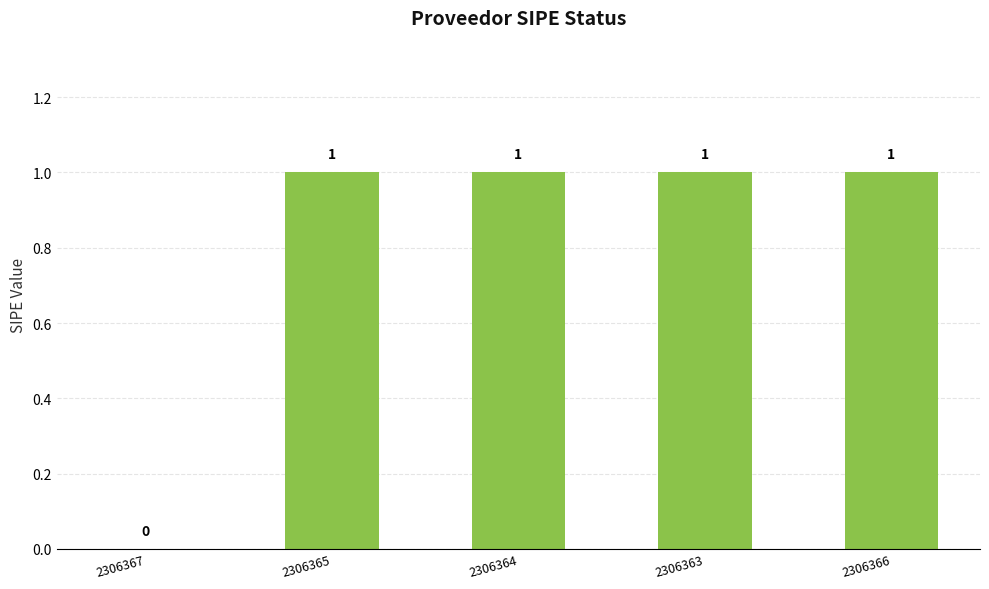

Which has a higher value, 2306365 or 2306367?

2306365